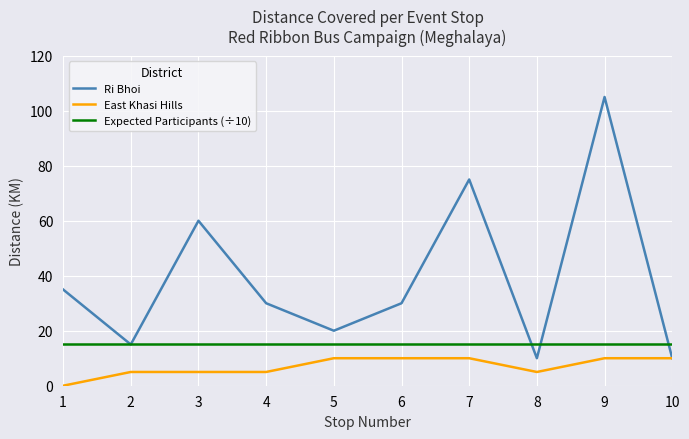

Which series has the largest range (max minus min)?

Ri Bhoi